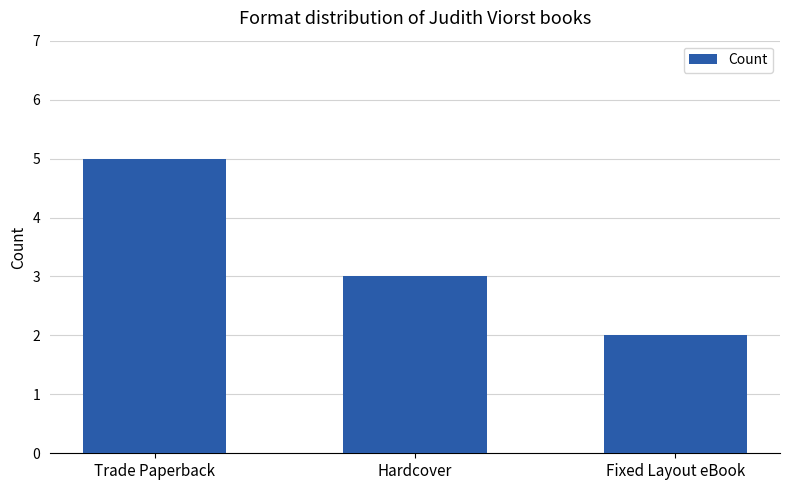

List the labels in order of value, smallest first.

Fixed Layout eBook, Hardcover, Trade Paperback